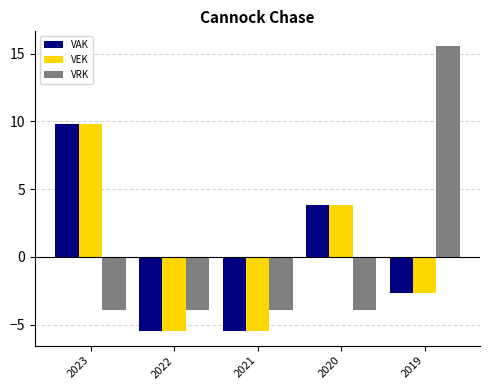

Which series has the widest spread of values?

VRK